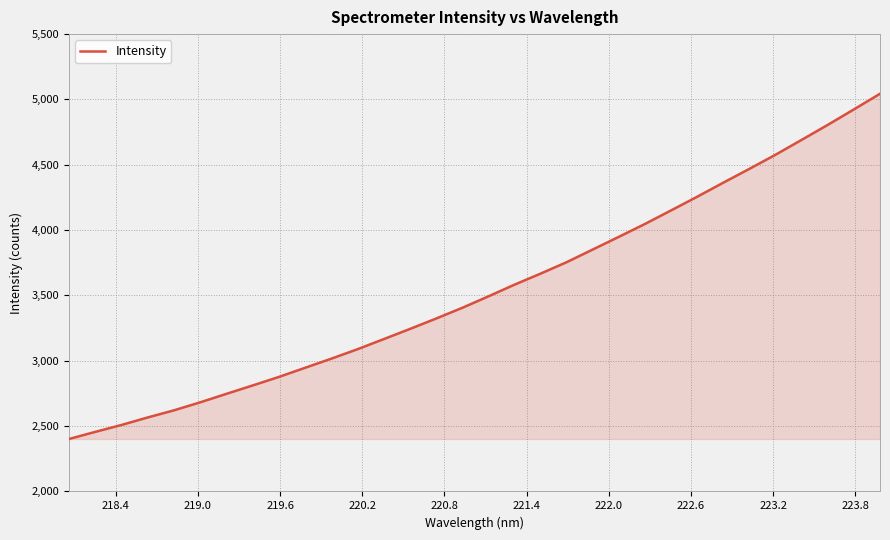

What is the difference between the maximum and minimum values?

2641.8